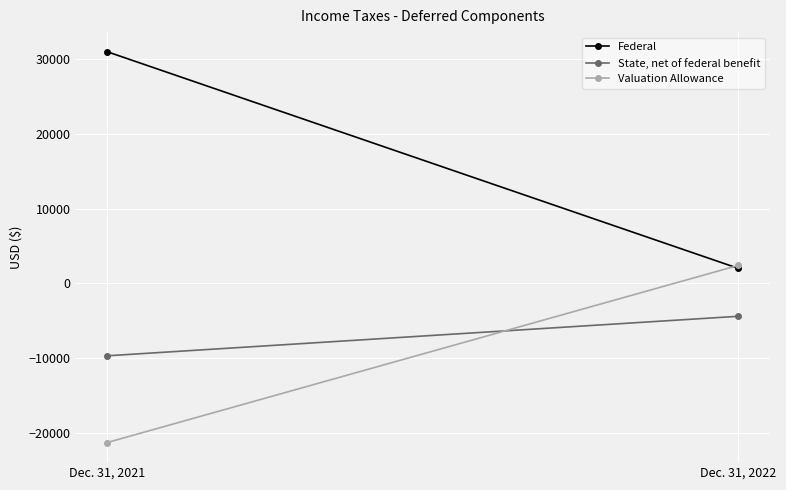

Rank the categories by Valuation Allowance value from highest to lowest.

Dec. 31, 2022, Dec. 31, 2021